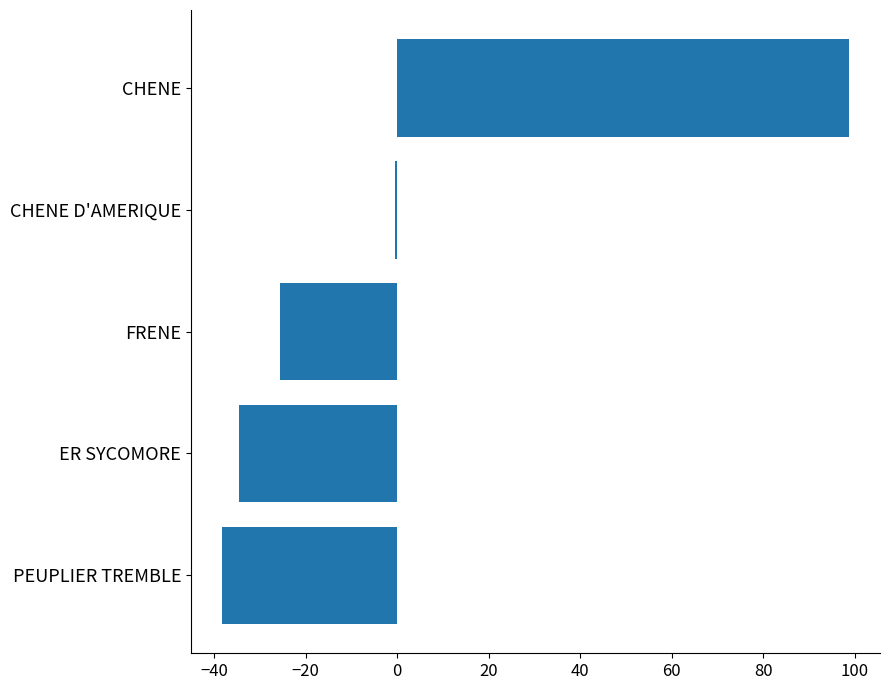

Count the number of values greater than -25.

2